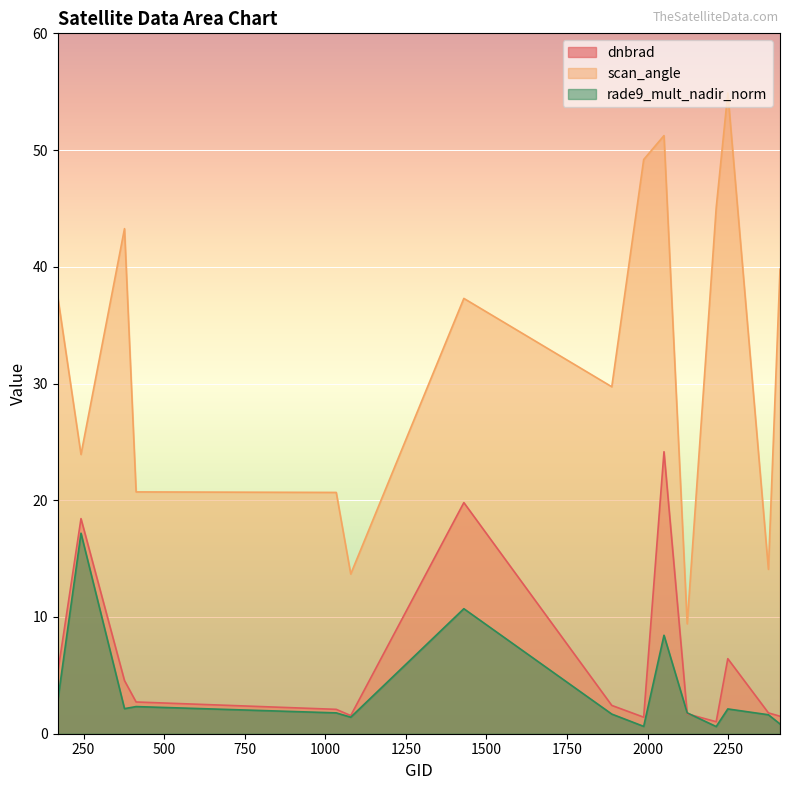

List the series in order of their peak value, lowest first.

rade9_mult_nadir_norm, dnbrad, scan_angle